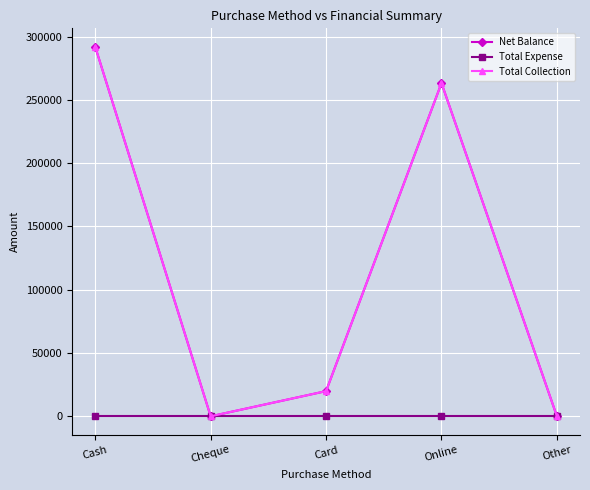

Is this an area chart (filled region under the line)?

No